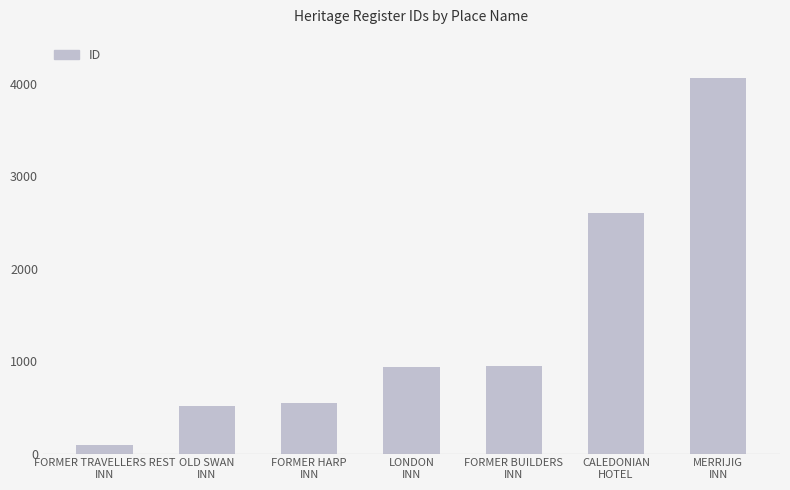

What is the value of the 3rd bar from the left?

547